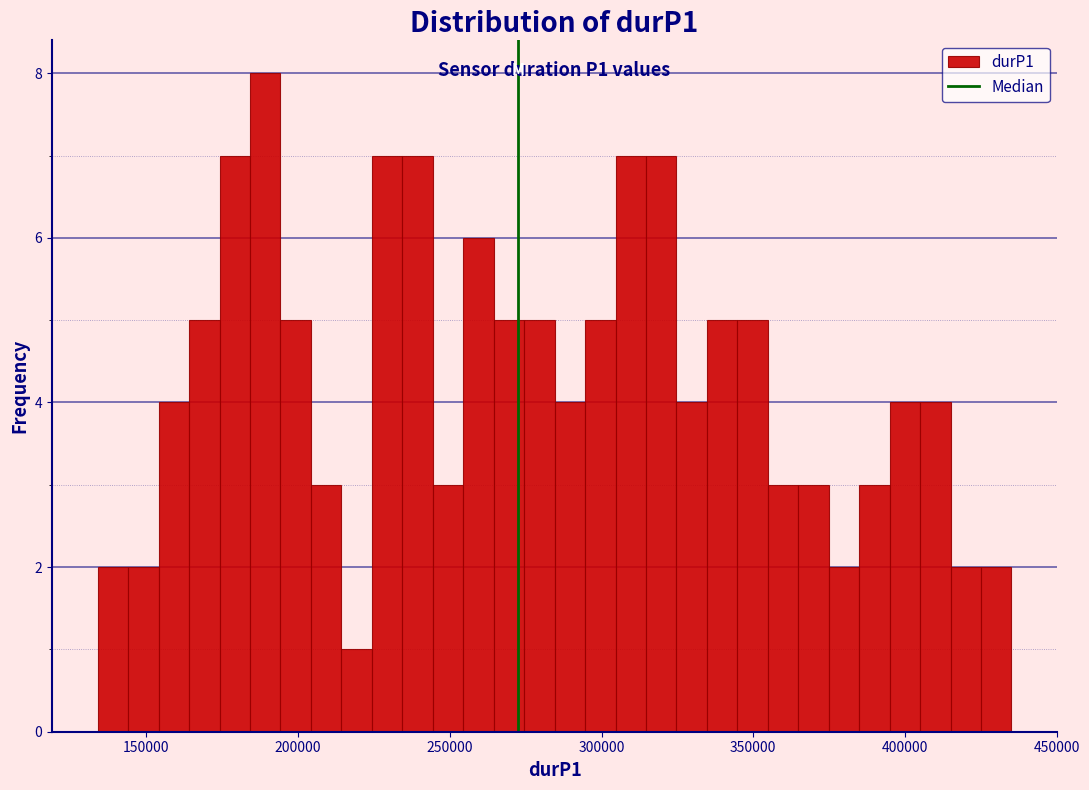

Around what value on the x-axis is the tallest bar? Give the approximate position of its centre, as read against the axis.

190000